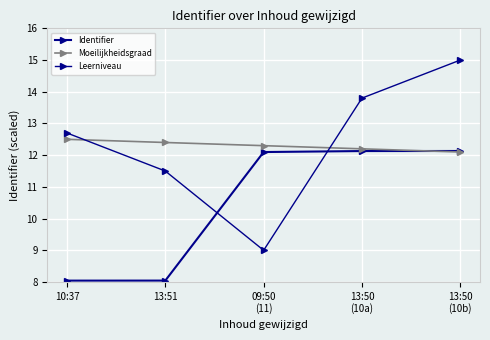

Where do Moeilijkheidsgraad and Identifier first cross each other?

13:50
(10a) and 13:50
(10b)